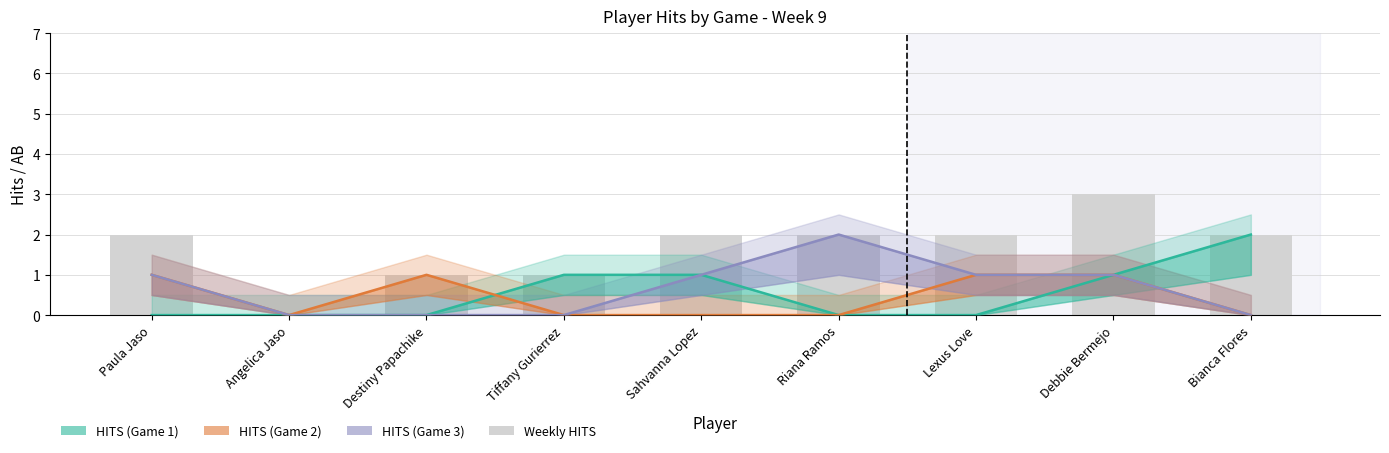

Which has a higher value, Angelica Jaso or Bianca Flores?

Bianca Flores